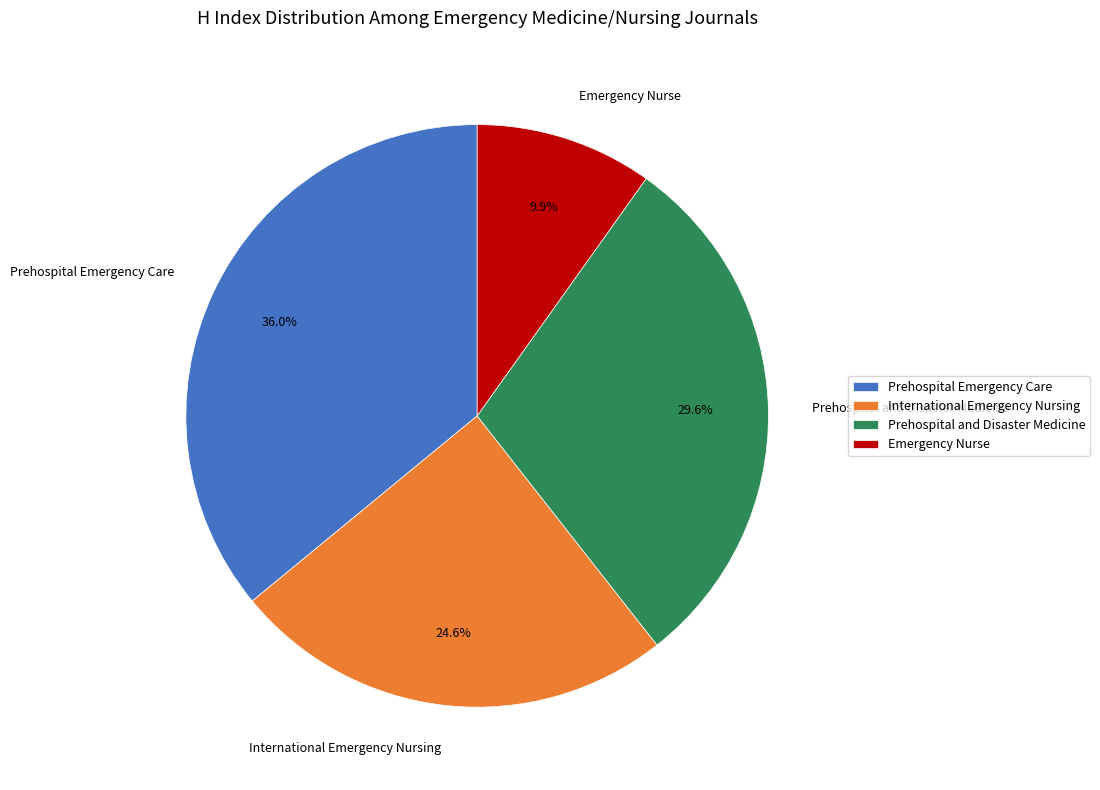

To the nearest percent, what is the combined percentage of Prehospital and Disaster Medicine and Prehospital Emergency Care?

66%